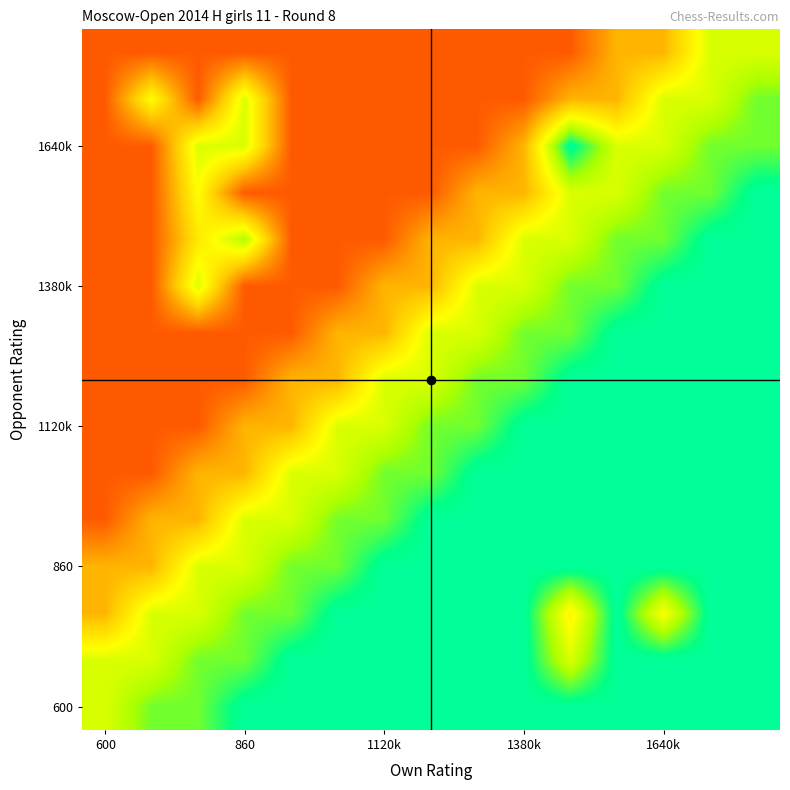

Which category has the highest value across all series?

860